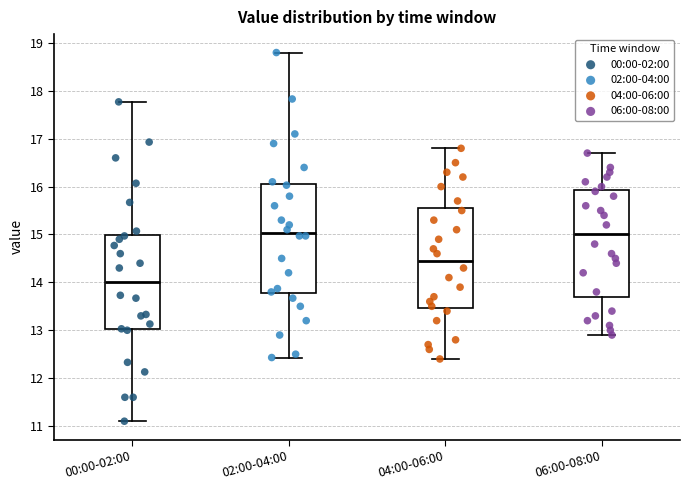

Reading left to right, read every box against the y-axis: the position of its median line, the range the box covers, and the ends of its whiskers. The values are not printed on the chart, so give them approximately, as read against the axis.

00:00-02:00: median 14.0, box 13.0 to 15.0, whiskers 11.1 to 17.8
02:00-04:00: median 15.0, box 13.8 to 16.0, whiskers 12.4 to 18.8
04:00-06:00: median 14.5, box 13.5 to 15.6, whiskers 12.4 to 16.8
06:00-08:00: median 15.0, box 13.7 to 15.9, whiskers 12.9 to 16.7